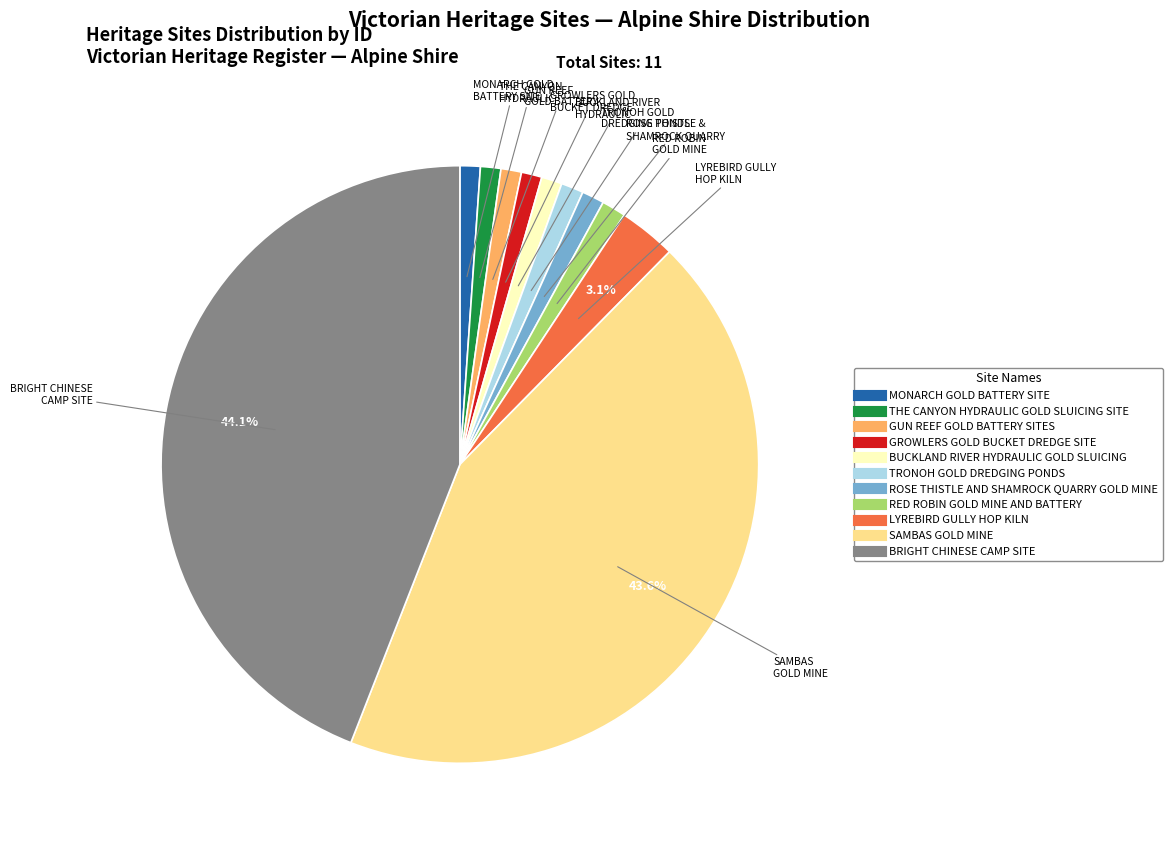

What percentage is the MONARCH GOLD BATTERY SITE slice, to the nearest percent?

1%